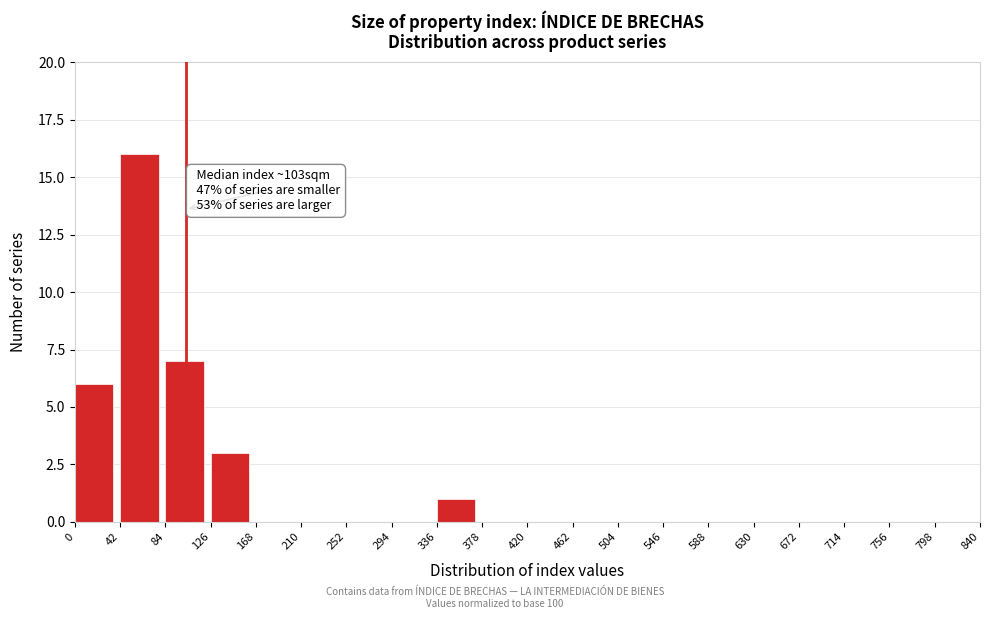

Which range on the x-axis has the tallest bar?

42 to 84